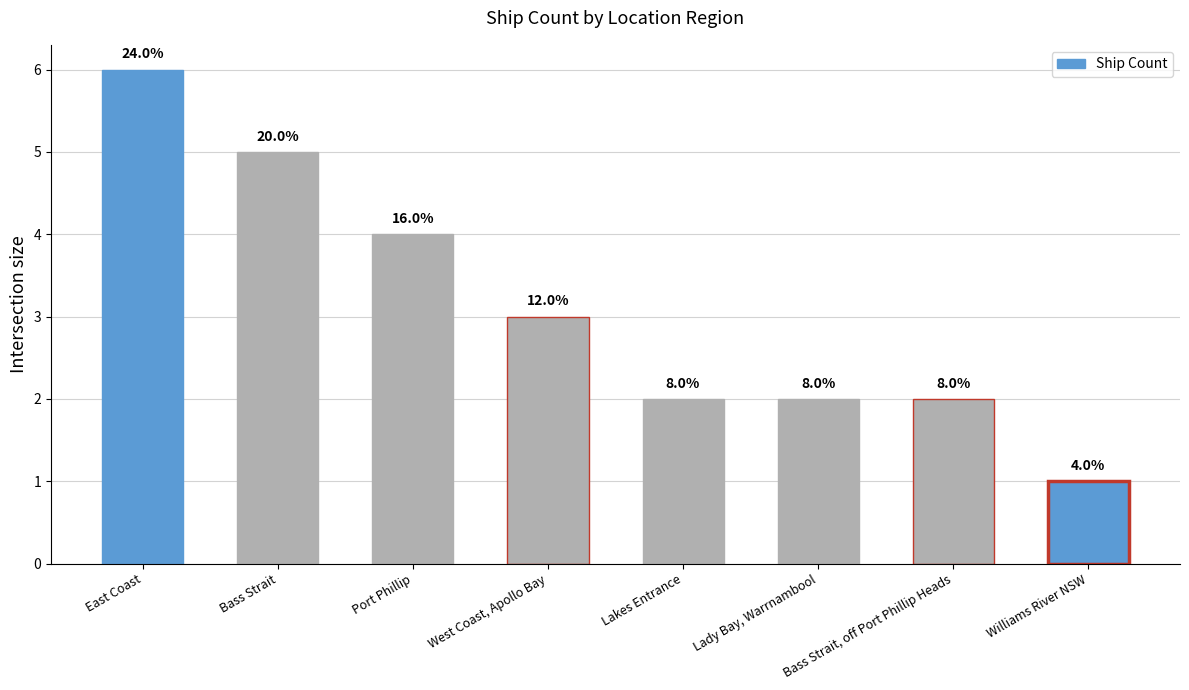

Between West Coast, Apollo Bay and Port Phillip, which is larger?

Port Phillip